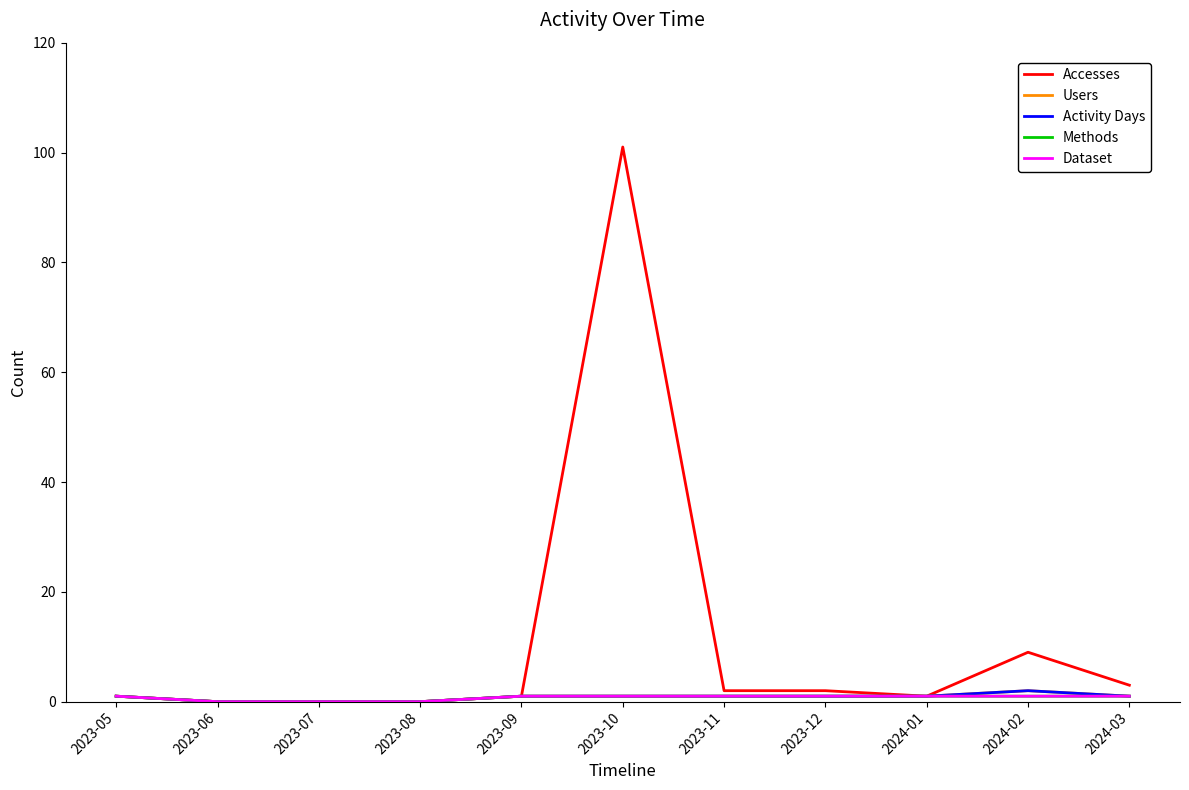

At which label is Dataset closest to 0?

2023-06